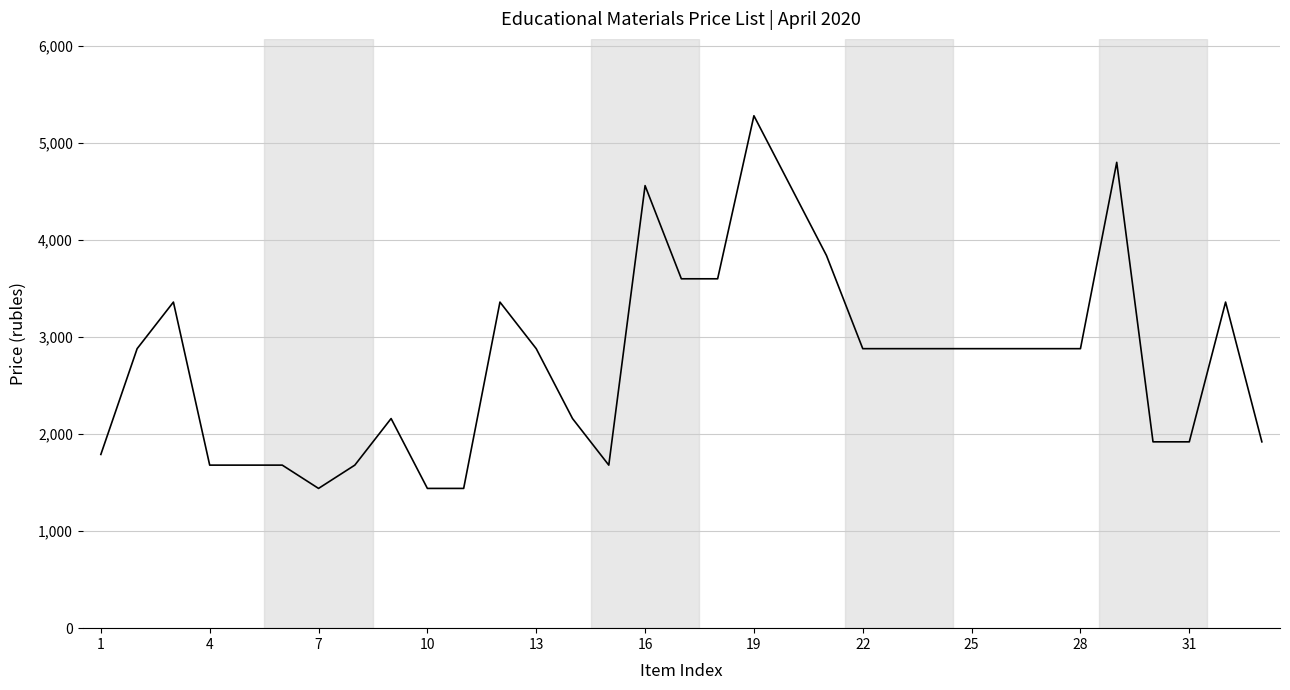

What is the greatest value displayed?

5280